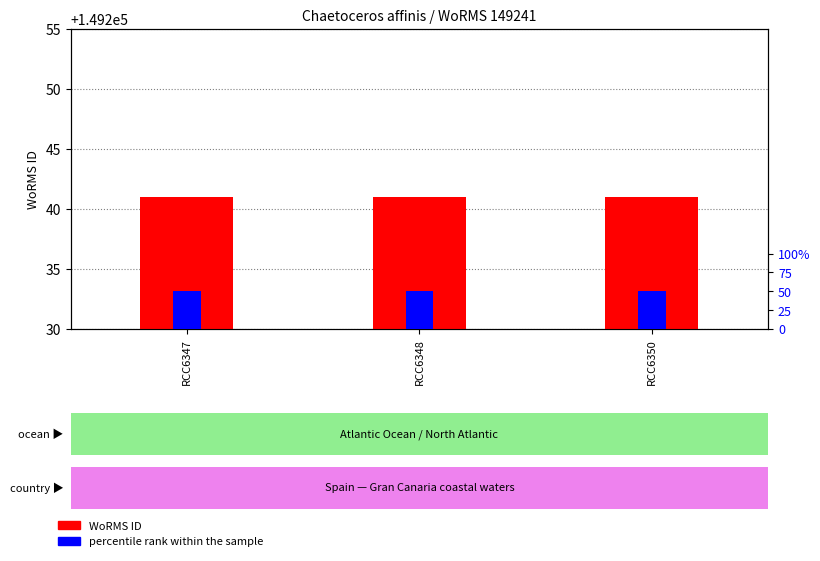

What is the sum of all WoRMS ID values?

447723